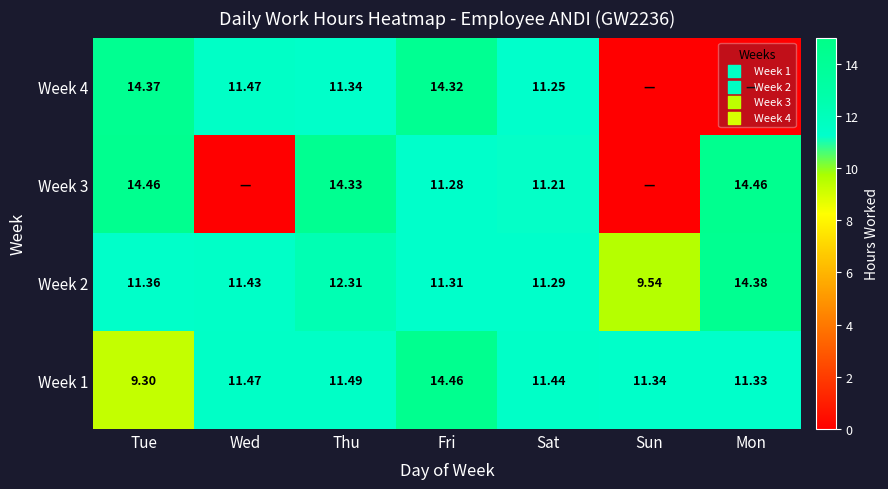

The value of Week 1 at Thu is 5.0. True or false?

False